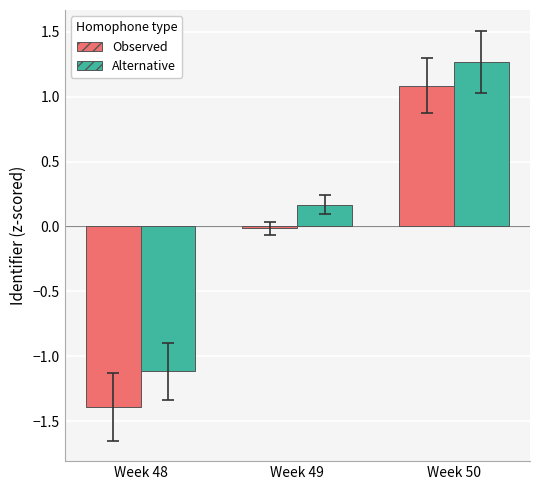

Between Week 48 and Week 50, which series saw the biggest shift?

Observed